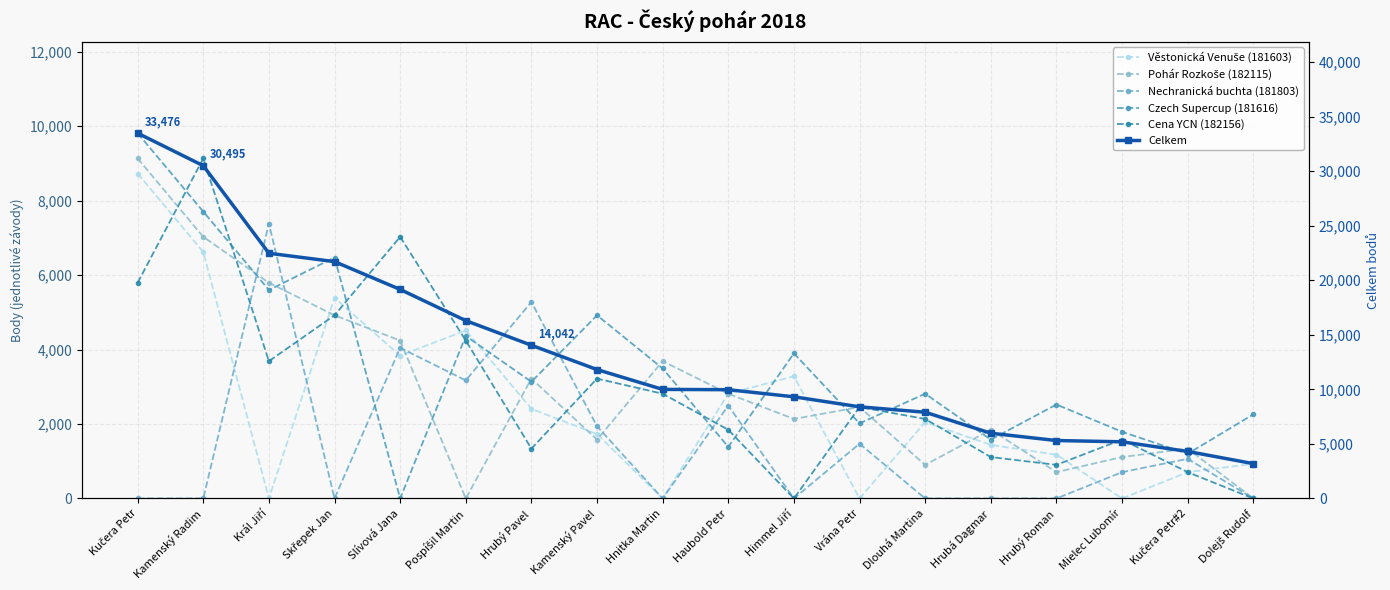

True or false: Pohár Rozkoše (182115) has a value of 1967 at Kučera Petr#2.

False